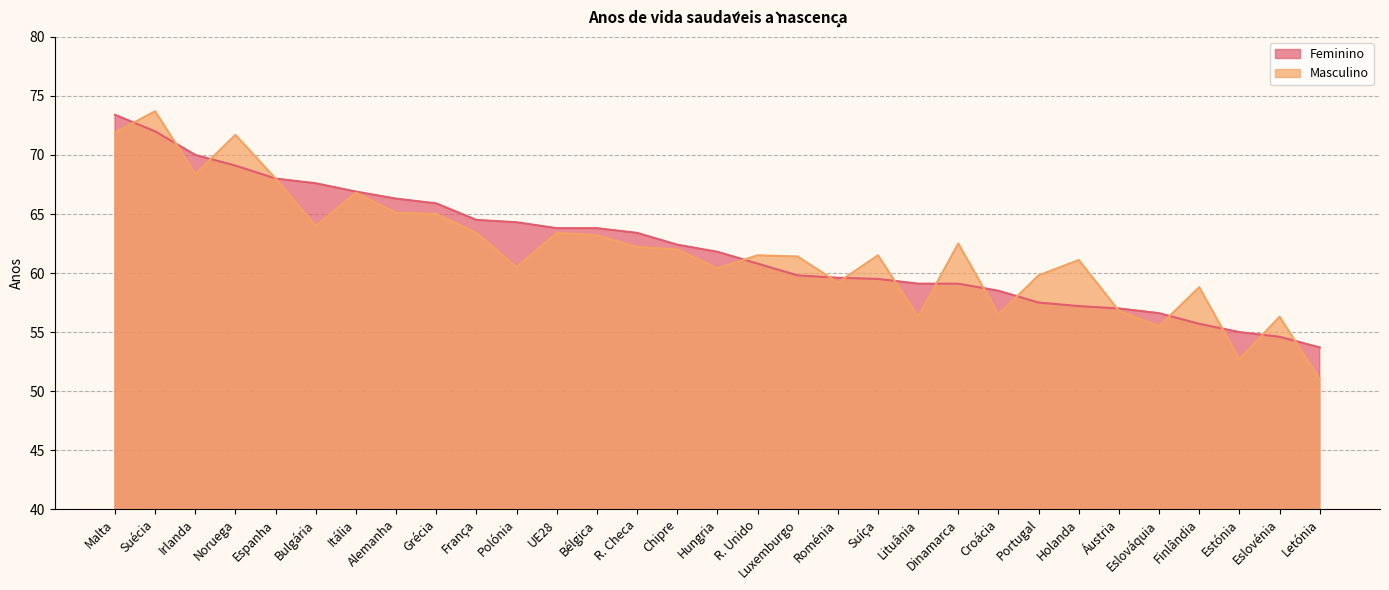

Which has a higher value, França or Letónia?

França